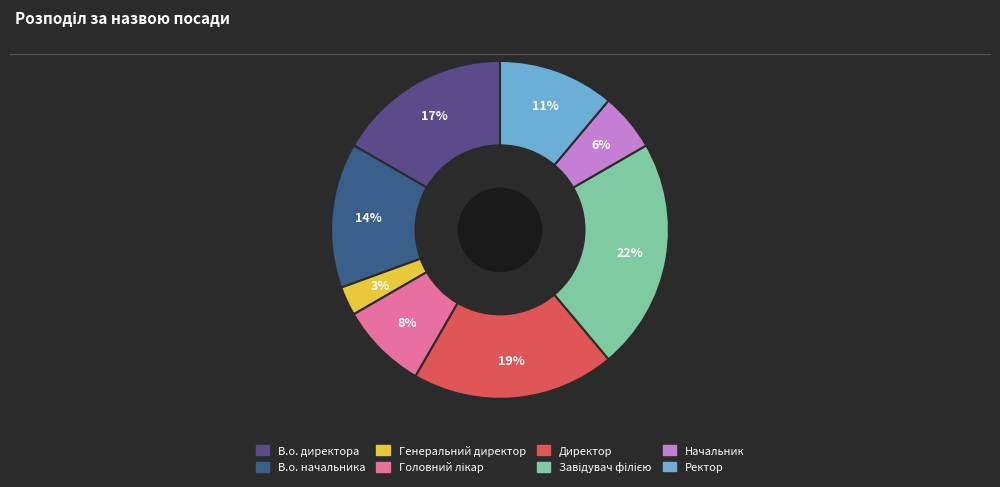

Which slice is the smallest?

Генеральний директор